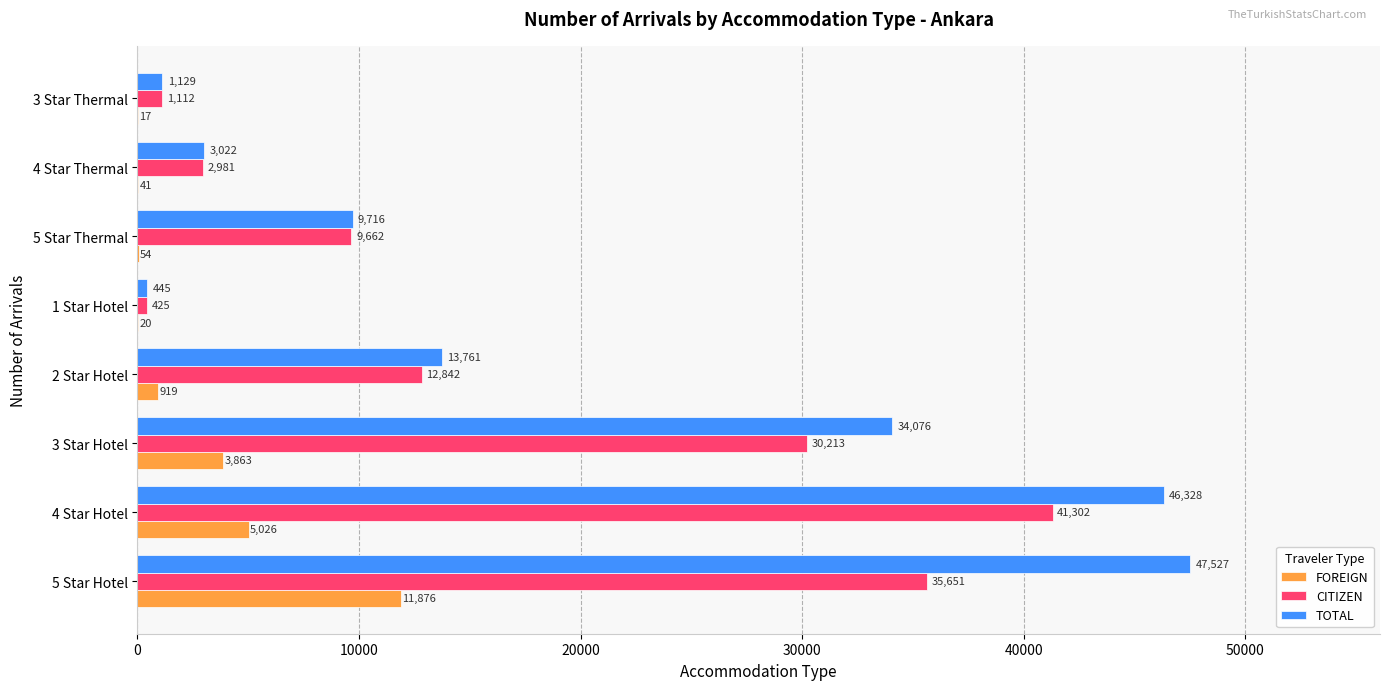

Which series has the widest spread of values?

TOTAL